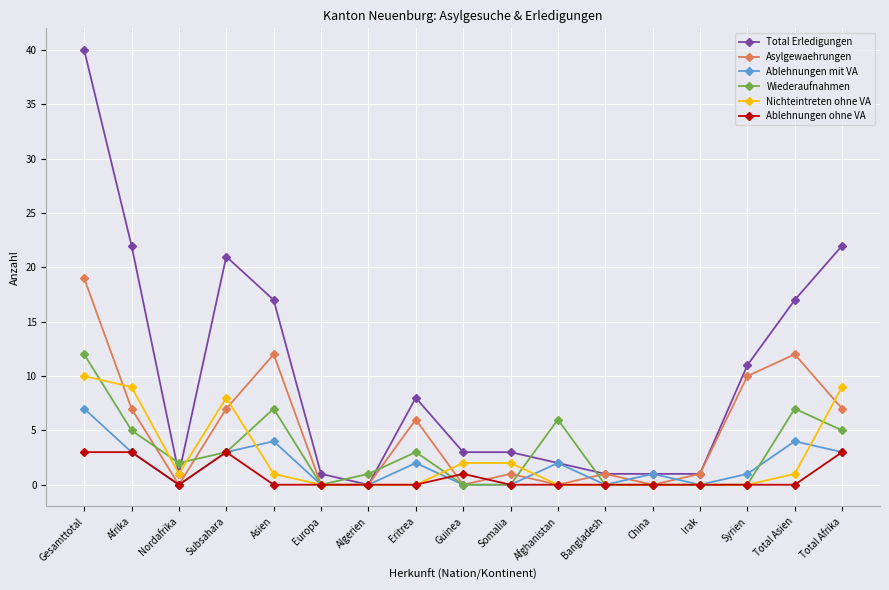

What position from the right is Algerien?

11